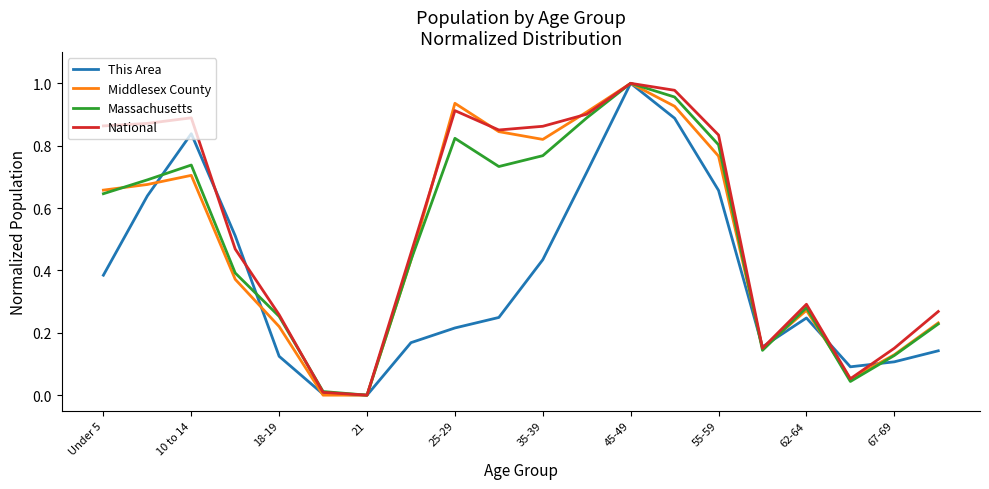

Which series has the largest total across all categories?

National